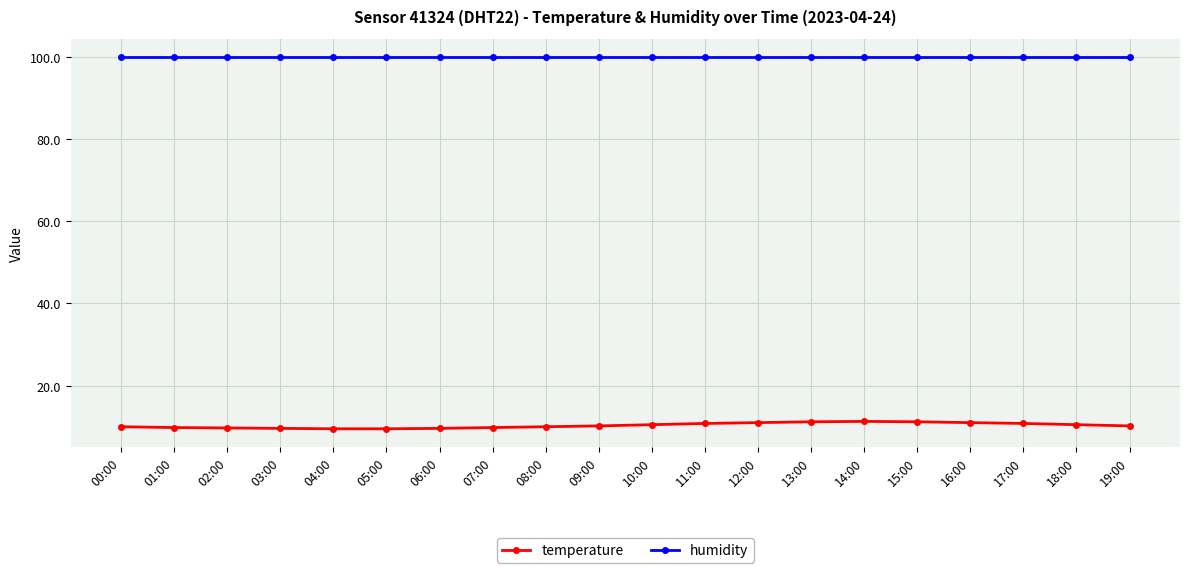

What is the sum of all temperature values?

206.2